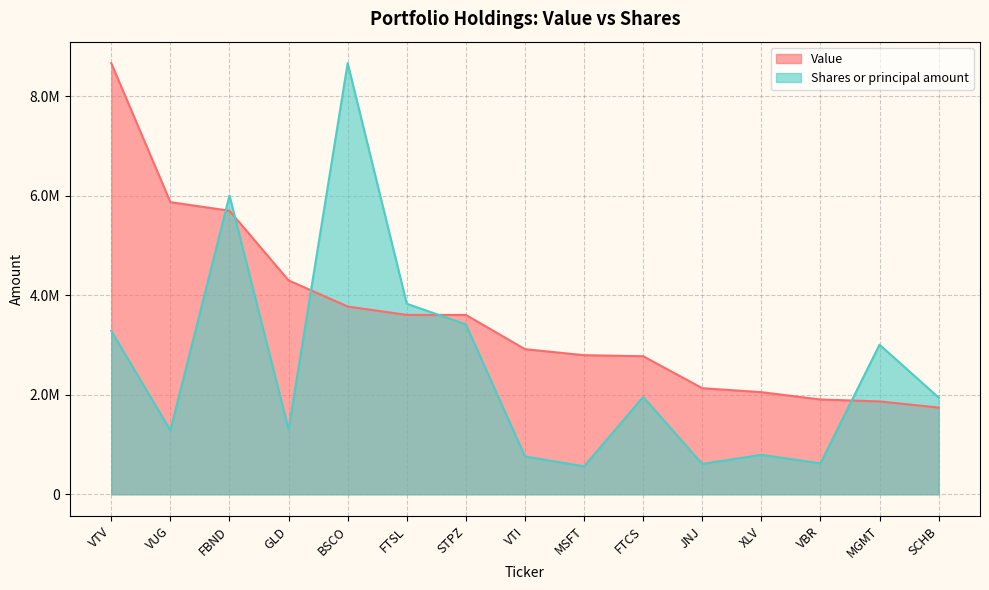

At how many categories does at least one series exceed 4232408?

5